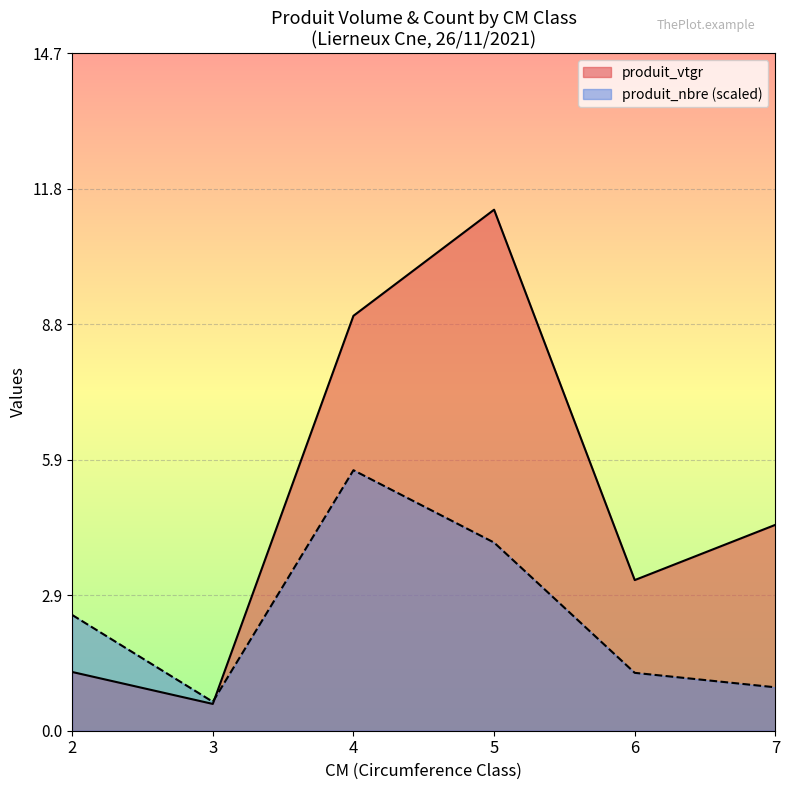

What is the average value of the produit_vtgr series?

5.0